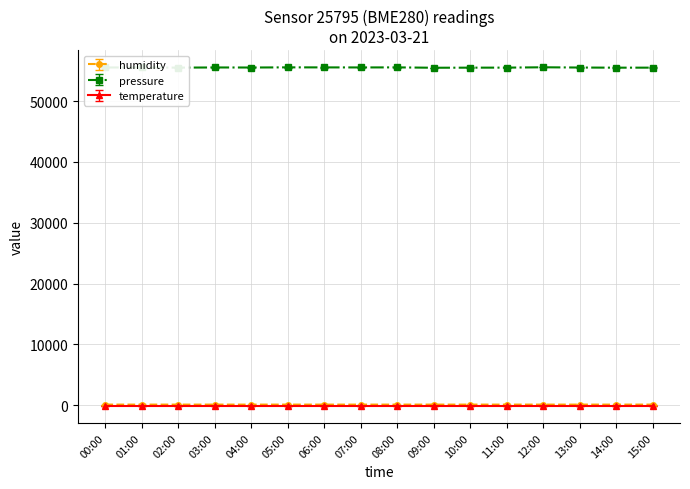

True or false: humidity and pressure intersect in this chart.

False